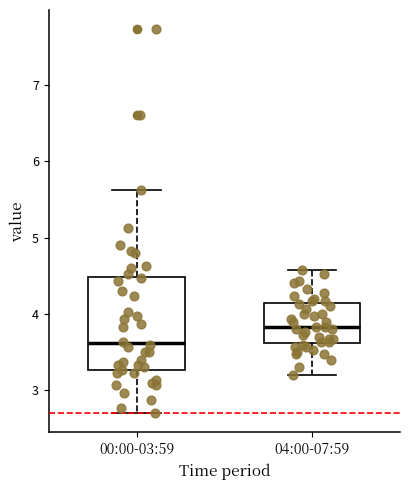

Where is the lower edge of the box for 04:00-07:59 on the y-axis? The values are not printed on the chart, so give them approximately, as read against the axis.

3.6